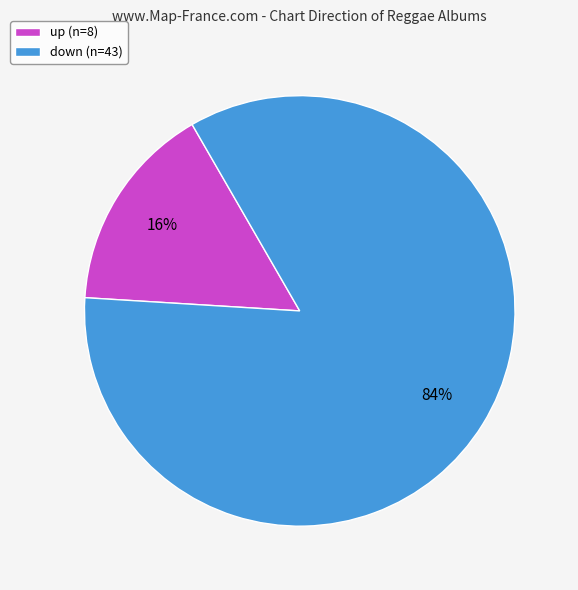

The up slice represents 47% of the pie. True or false?

False